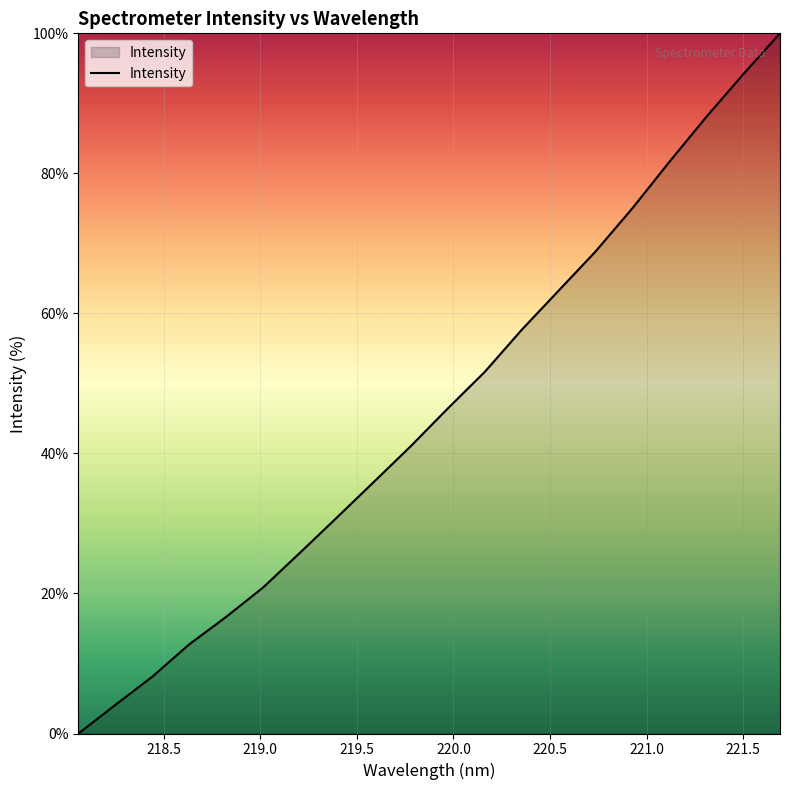

What is the difference between the maximum and minimum values?

100.0